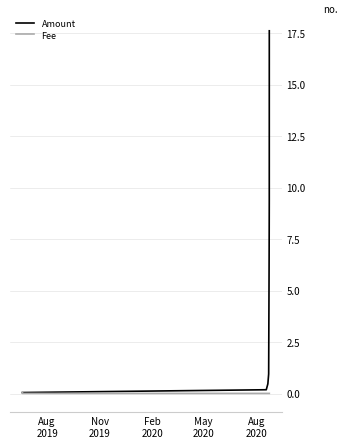

How many lines are shown in the chart?

2